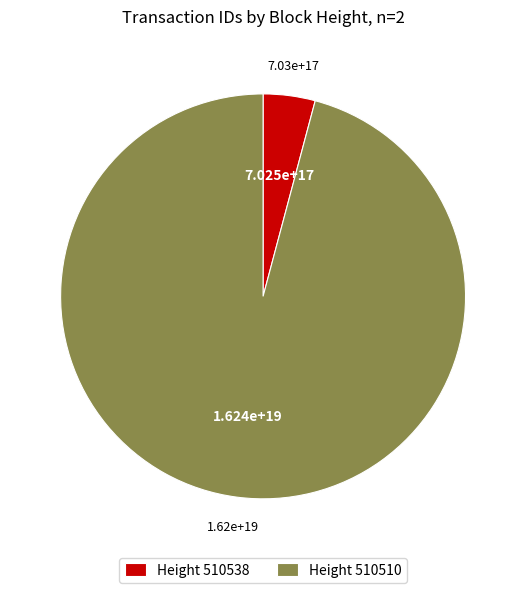

Count the number of slices in the pie.

2